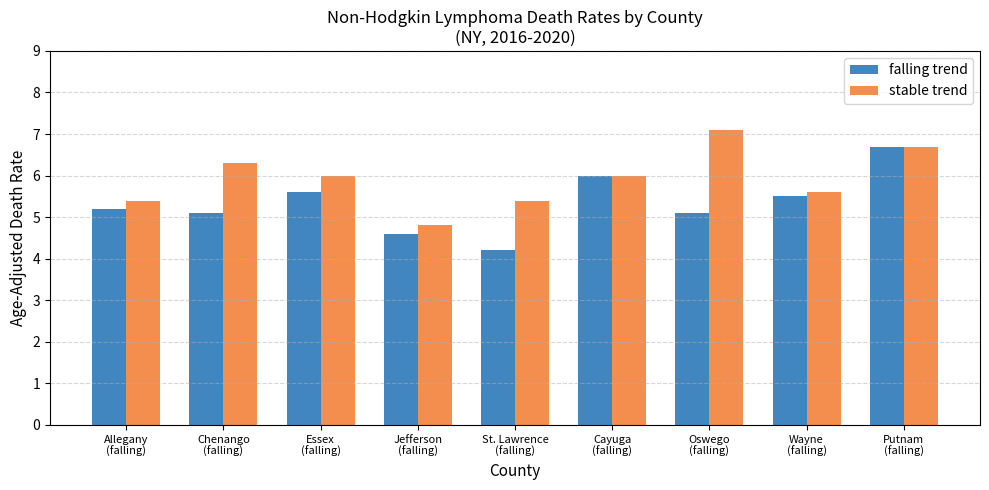

Rank the series by their average value, from highest to lowest.

stable trend, falling trend